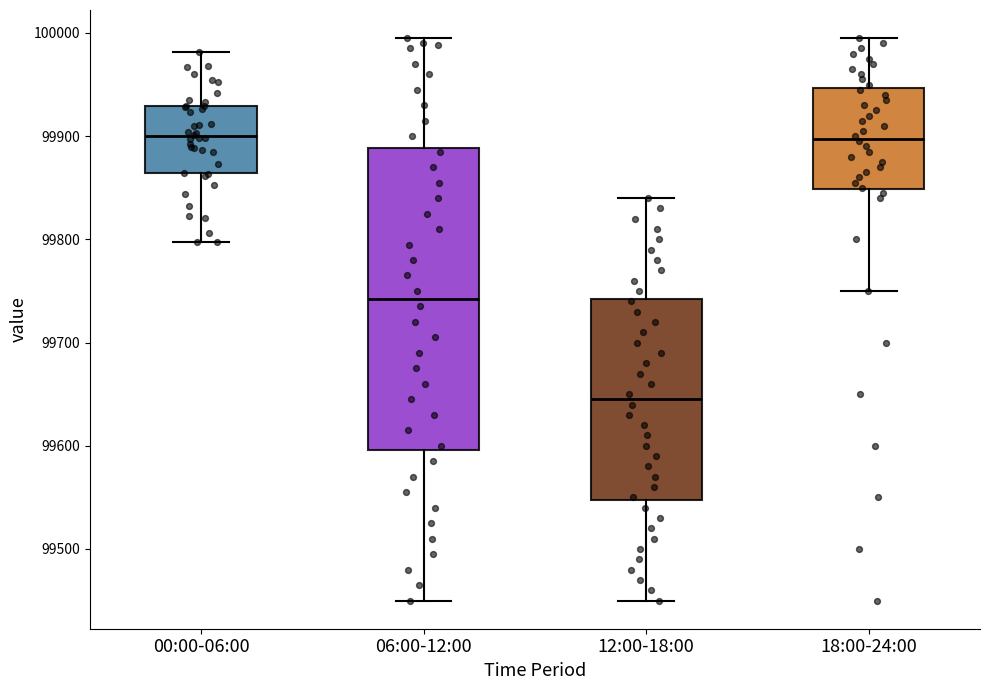

Reading left to right, transcribe this box plot: for each box, give where its median line is, the range the box spans, and where its two whiskers end, as read against the y-axis. The values are not printed on the chart, so give them approximately, as read against the axis.

00:00-06:00: median 99900, box 99860 to 99930, whiskers 99800 to 99980
06:00-12:00: median 99740, box 99600 to 99890, whiskers 99450 to 100000
12:00-18:00: median 99650, box 99550 to 99740, whiskers 99450 to 99840
18:00-24:00: median 99900, box 99850 to 99950, whiskers 99750 to 100000